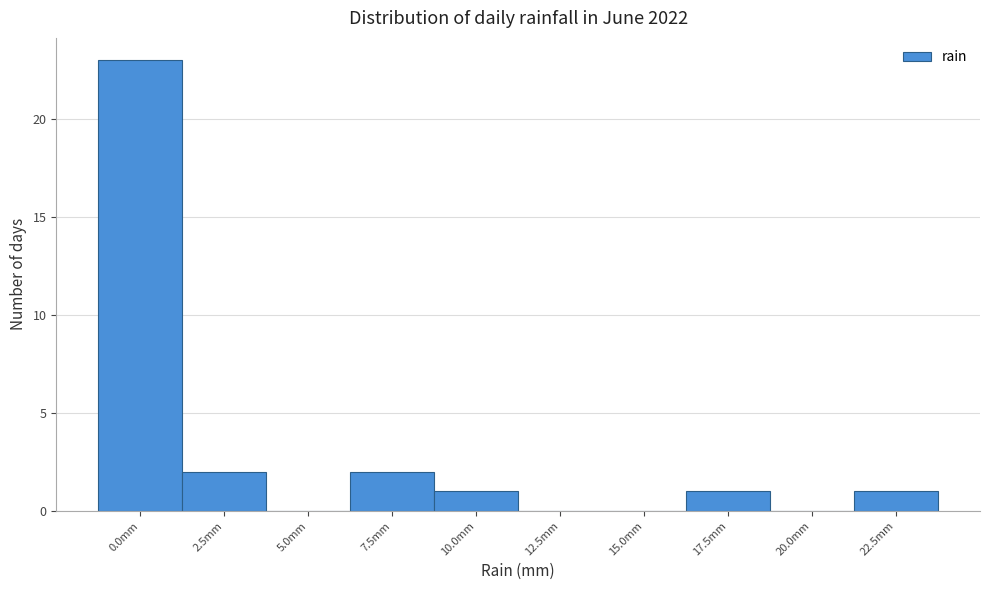

Reading right to left, what are all the values shown in this chart?

22.5mm=1	20.0mm=0	17.5mm=1	15.0mm=0	12.5mm=0	10.0mm=1	7.5mm=2	5.0mm=0	2.5mm=2	0.0mm=23